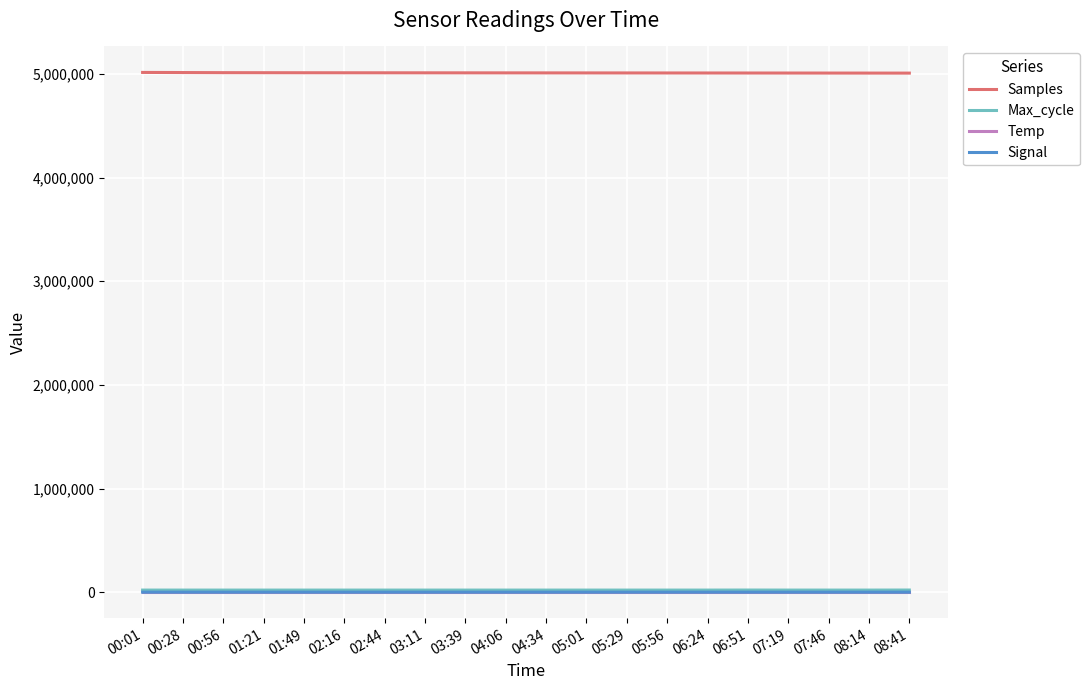

True or false: Temp and Samples cross at least once.

False